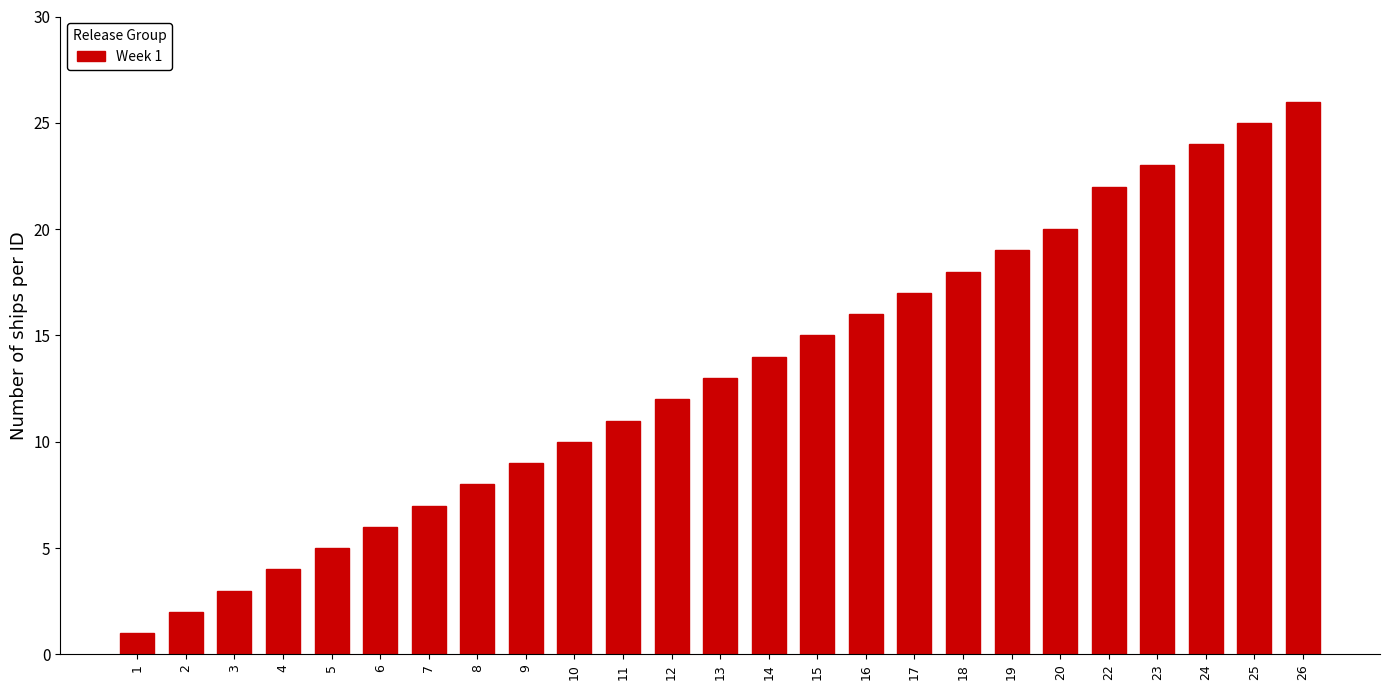

Reading left to right, transcribe all the data shown in this chart.

1=1	2=2	3=3	4=4	5=5	6=6	7=7	8=8	9=9	10=10	11=11	12=12	13=13	14=14	15=15	16=16	17=17	18=18	19=19	20=20	22=22	23=23	24=24	25=25	26=26